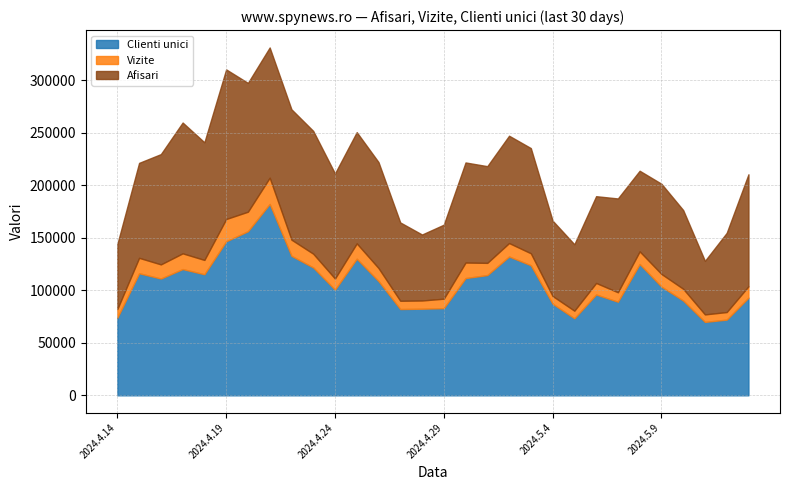

Where does the Clienti unici series first go above 111251?

2024.4.15